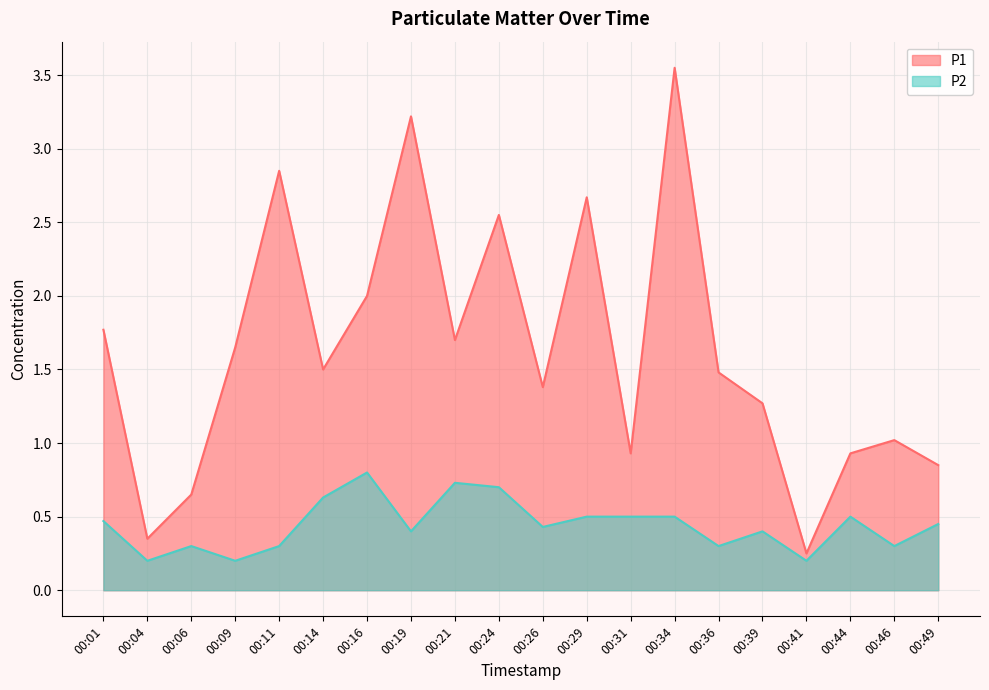

What is the minimum value for P2?

0.2